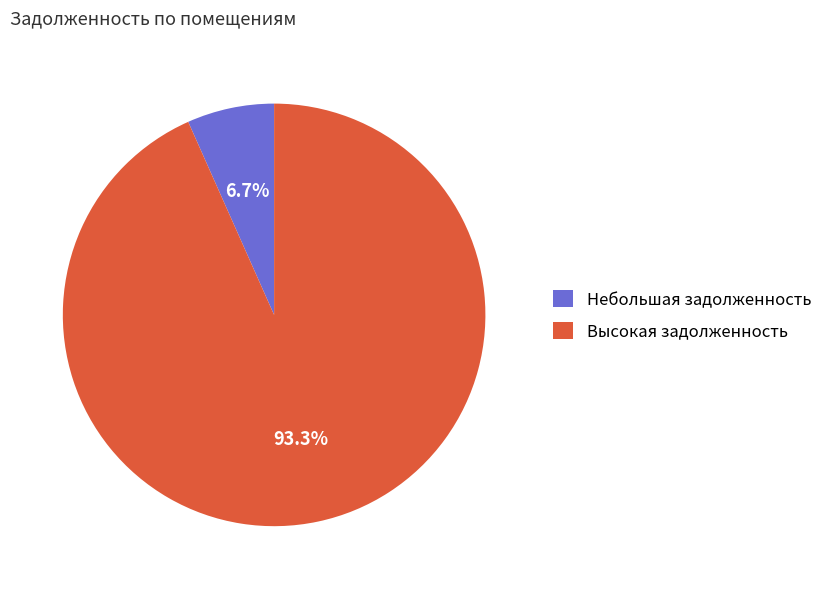

Between Высокая задолженность and Небольшая задолженность, which is larger?

Высокая задолженность